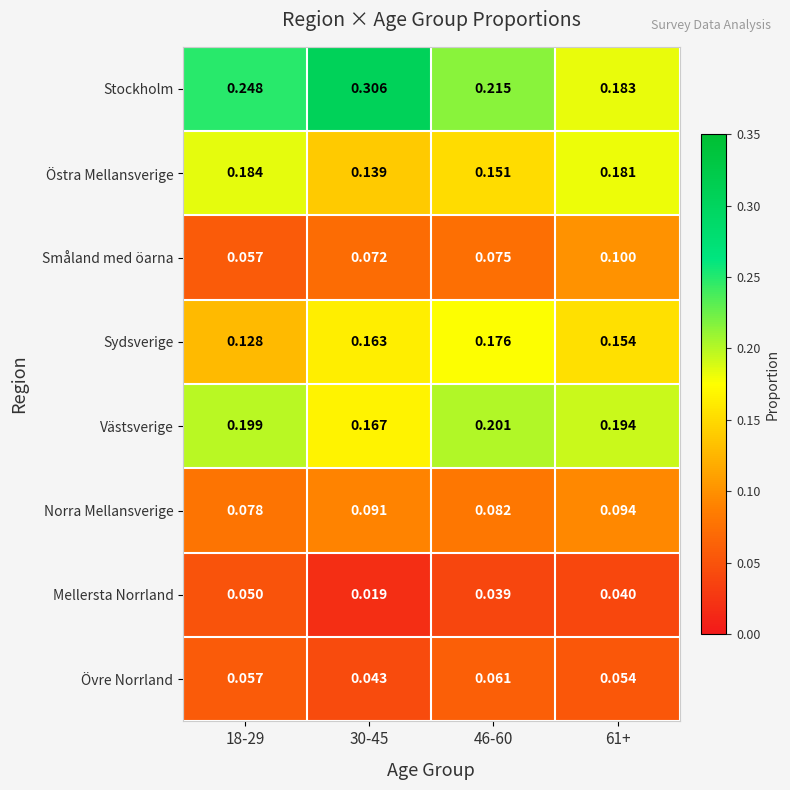

At 30-45, list the series in order from smallest to largest.

Mellersta Norrland, Övre Norrland, Småland med öarna, Norra Mellansverige, Östra Mellansverige, Sydsverige, Västsverige, Stockholm